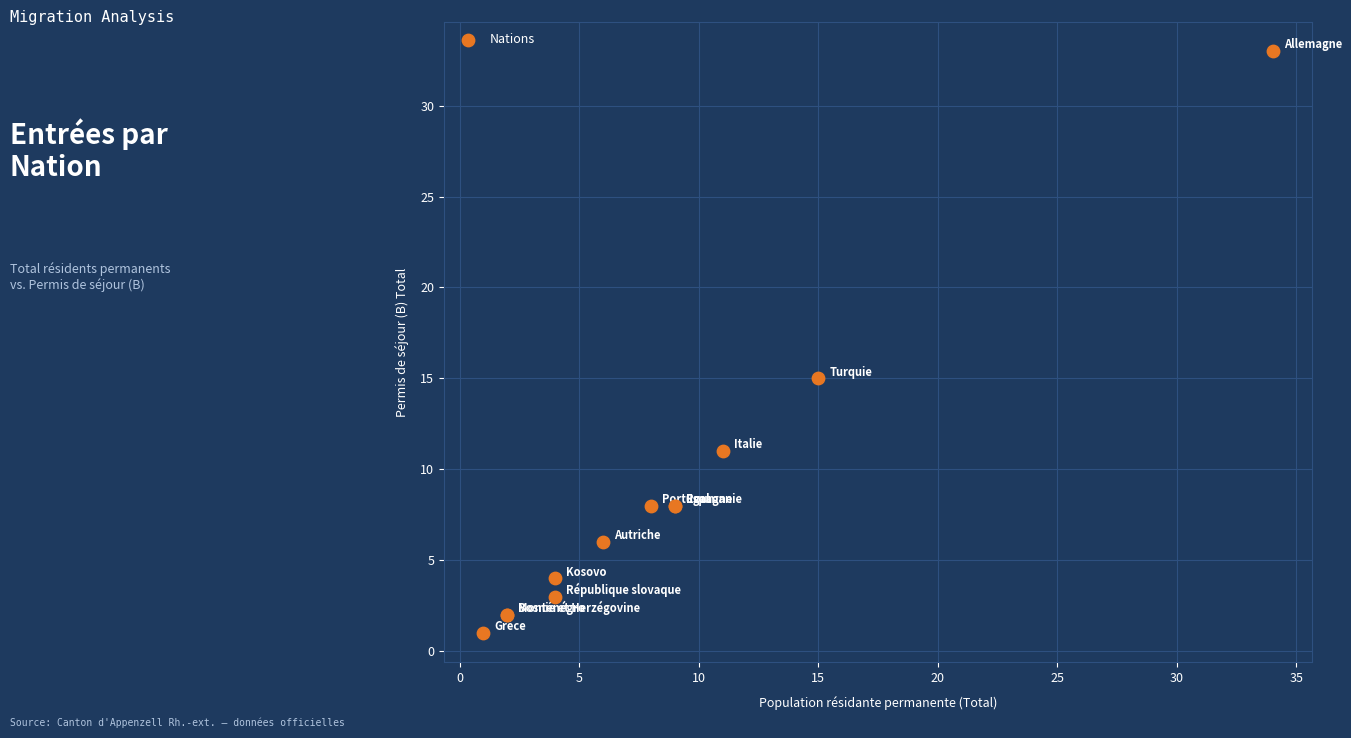

What Y value in the scatter plot is closest to 17?

15